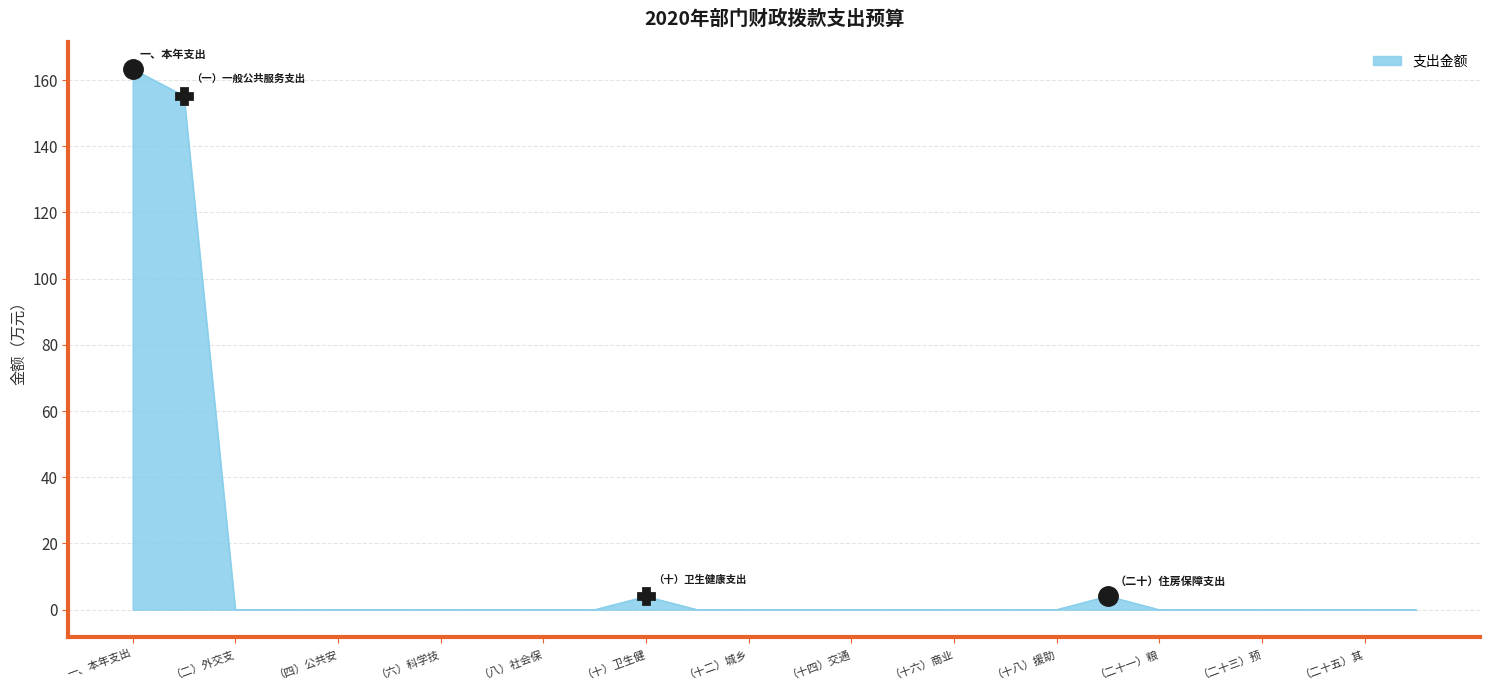

What is the difference between the maximum and minimum values?

163.3